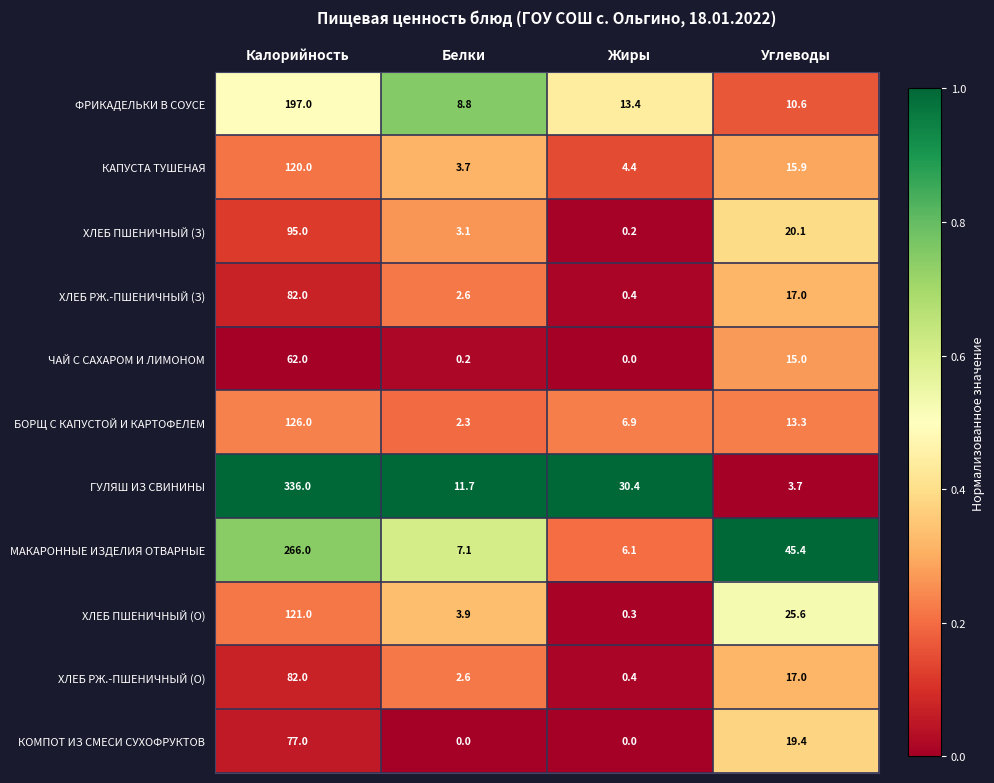

Which series changed the most between Калорийность and Углеводы?

ГУЛЯШ ИЗ СВИНИНЫ